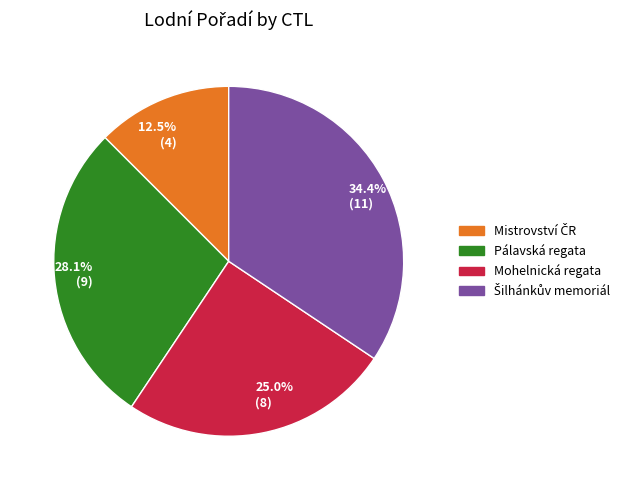

How many slices are in this pie chart?

4